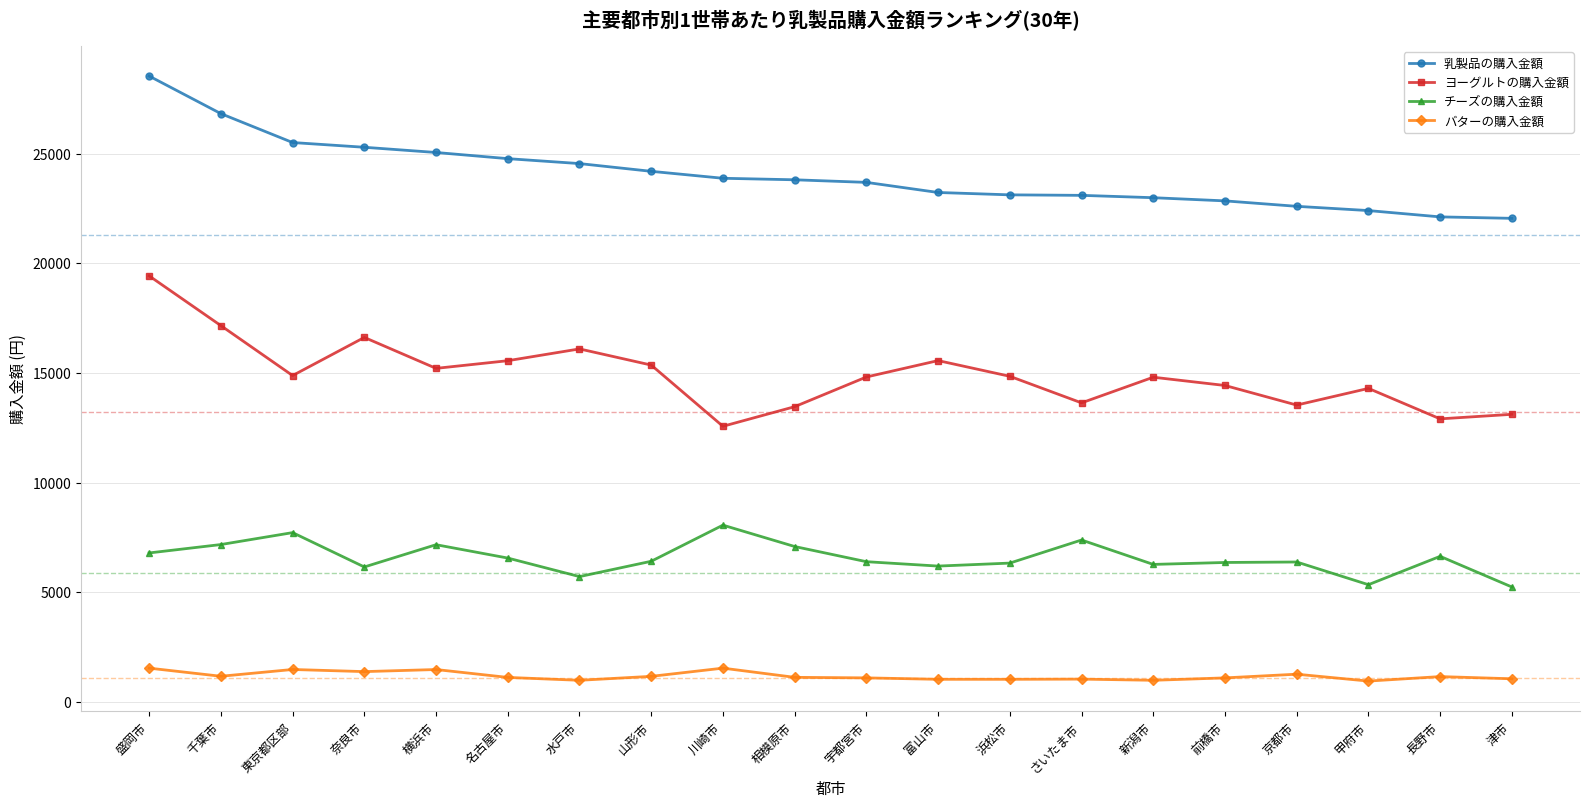

Is the value of ヨーグルトの購入金額 at 新潟市 greater than the value of バターの購入金額 at 京都市?

Yes